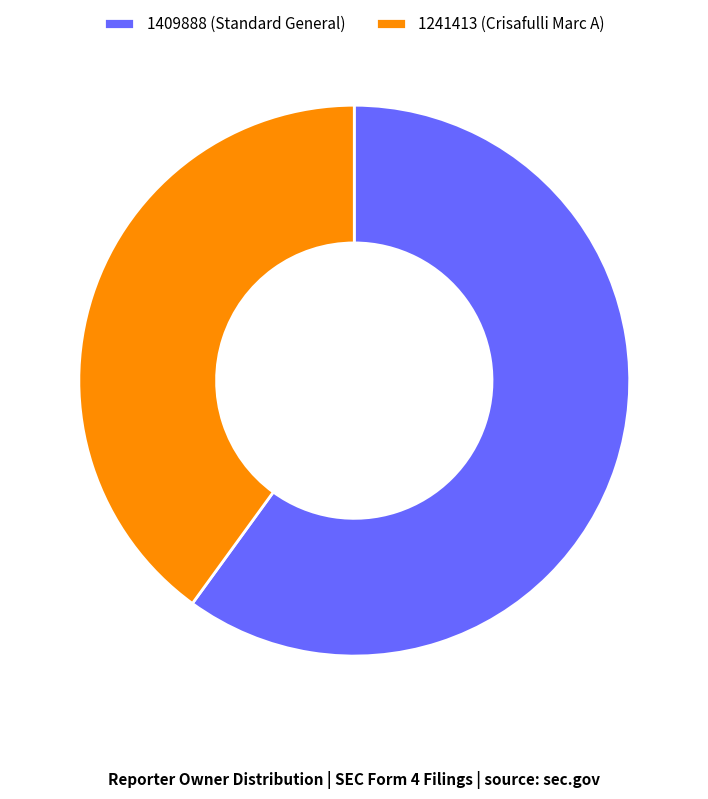

The 1241413 slice represents 33% of the pie. True or false?

False